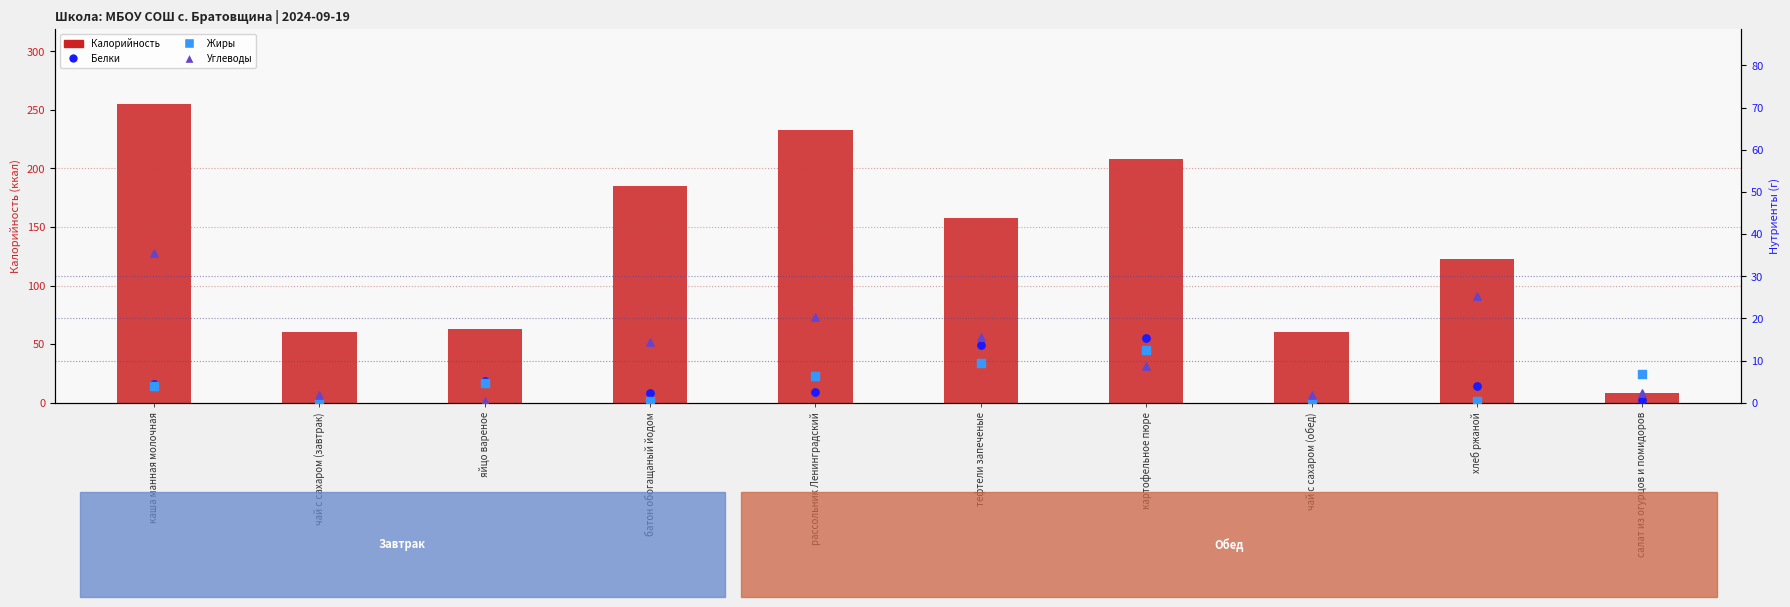

Which series has the largest total across all categories?

Калорийность